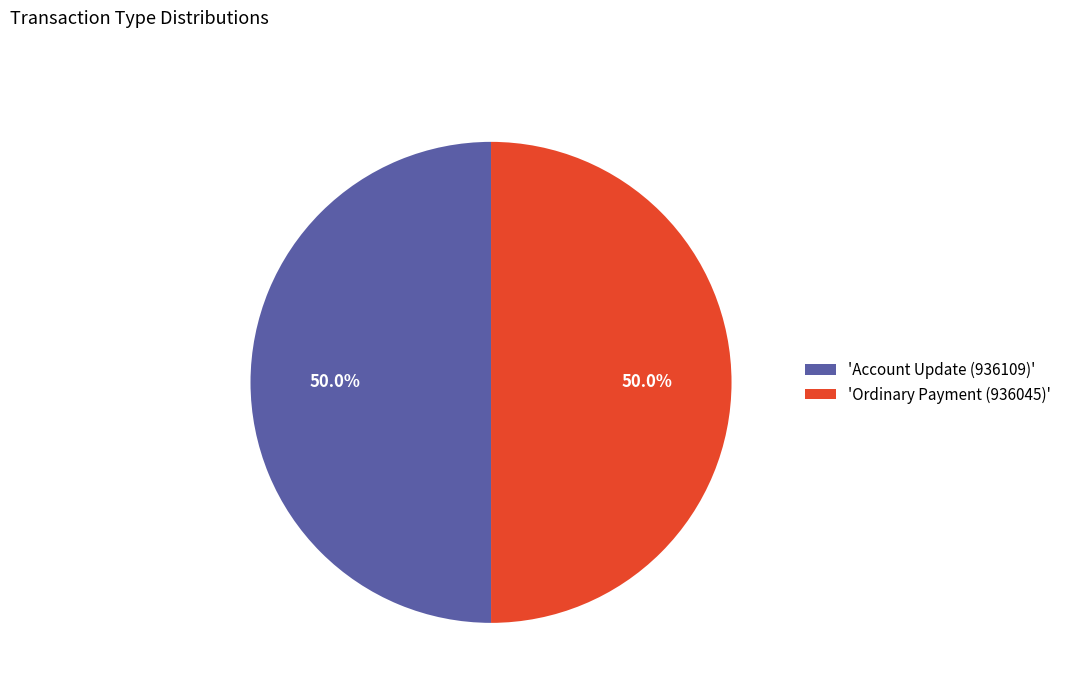

Combined, what portion of the pie is 'Account Update (936109)' and 'Ordinary Payment (936045)'?

100.0%